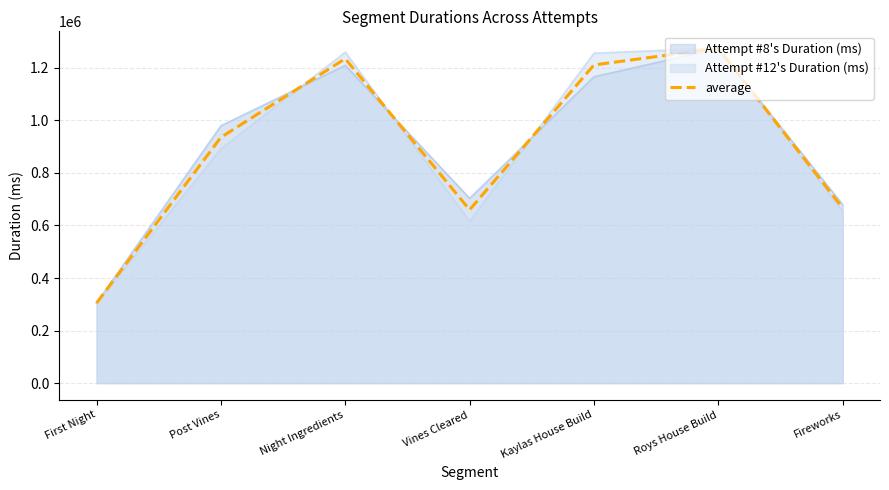

True or false: the data has more than 0 interior local peaks.

True